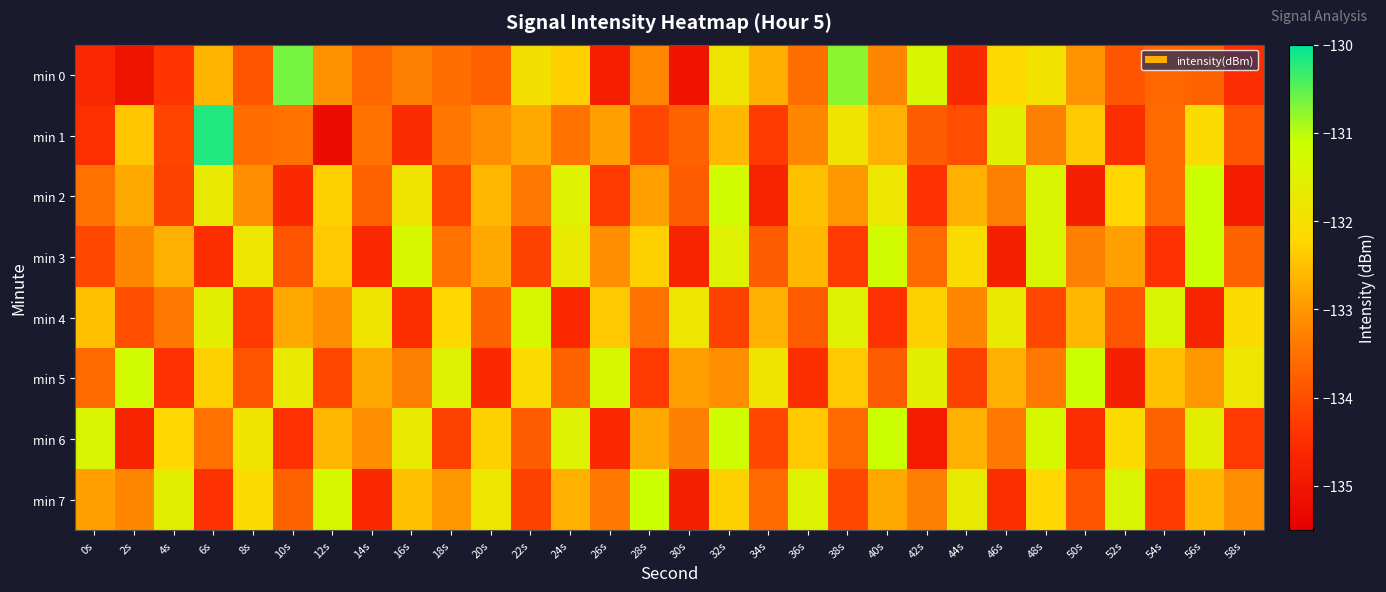

At how many categories does at least one series exceed -134?

30